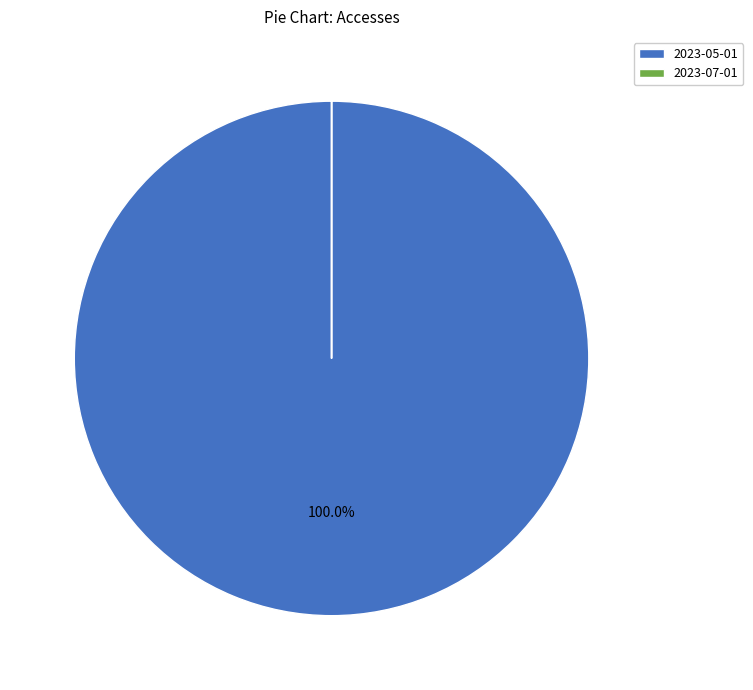

Which category accounts for the majority?

2023-05-01